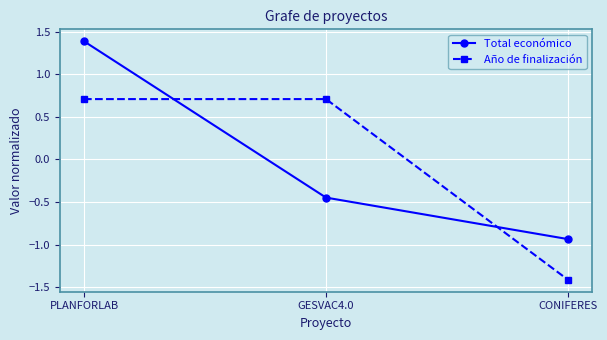

What is the label of the 3rd point from the left?

CONIFERES